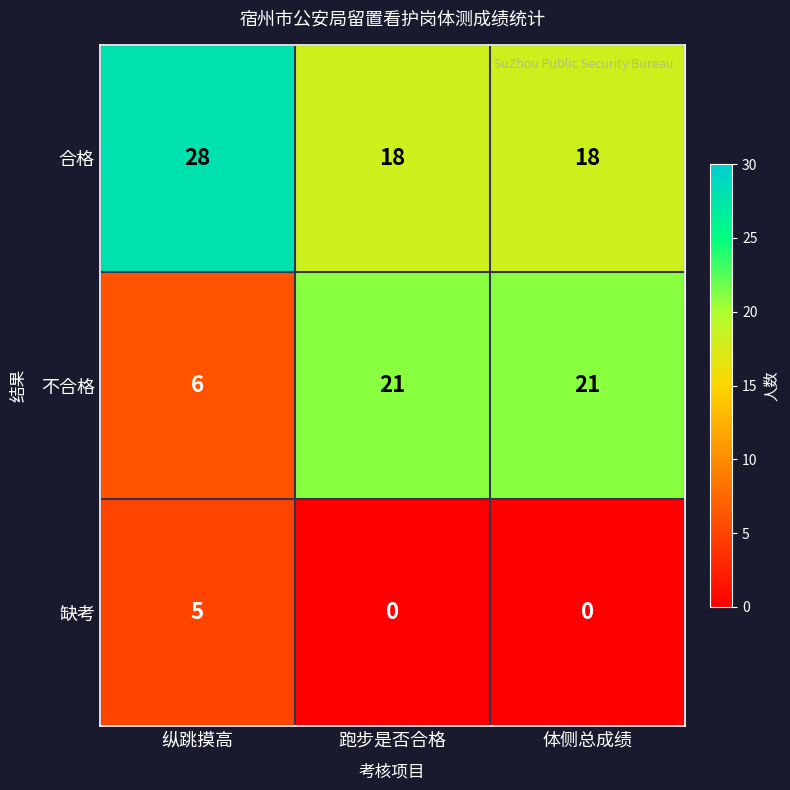

The value of 不合格 at 纵跳摸高 is 8. True or false?

False